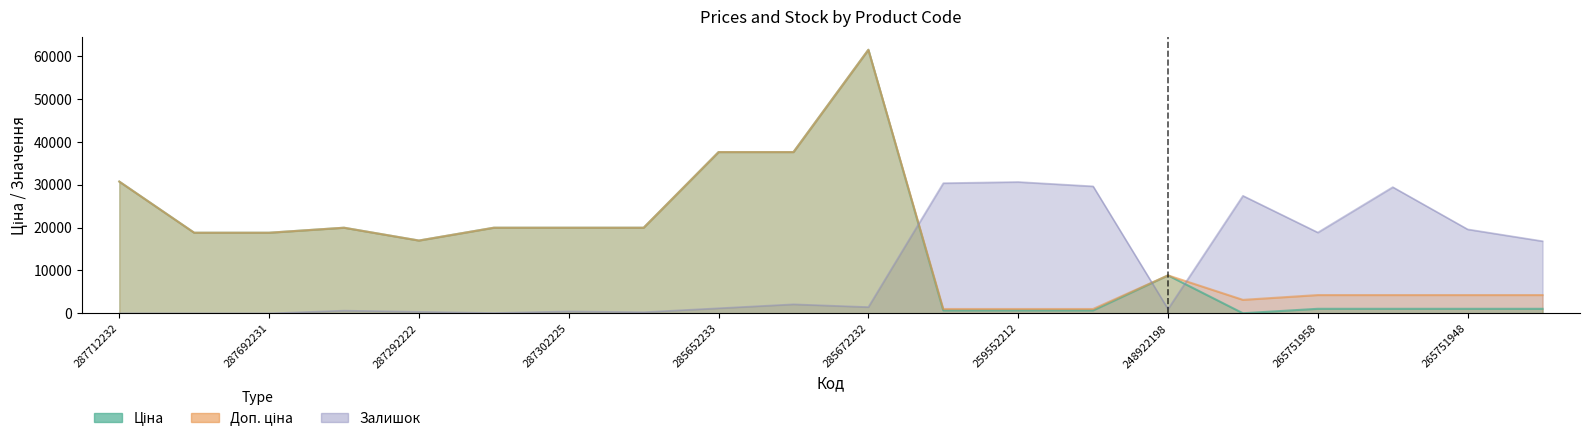

How many lines are shown in the chart?

3